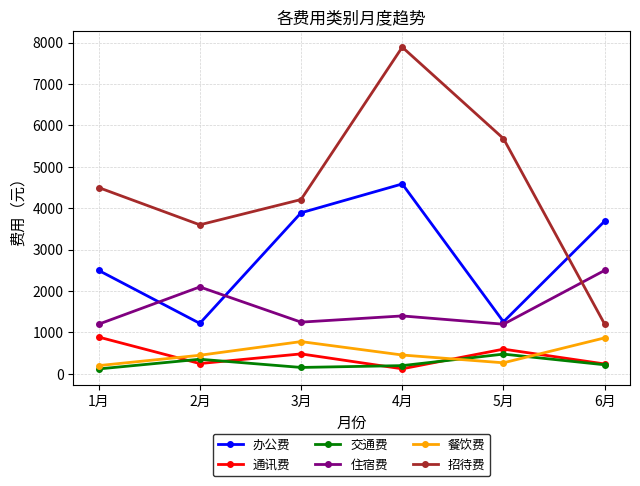

What is the minimum value for 餐饮费?

200